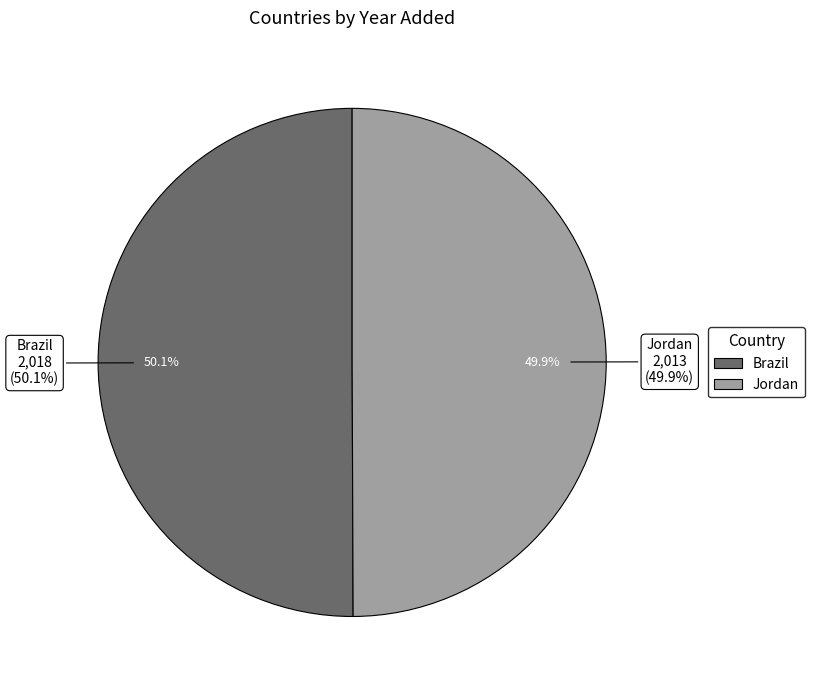

Does Brazil represent more than half of the total?

Yes